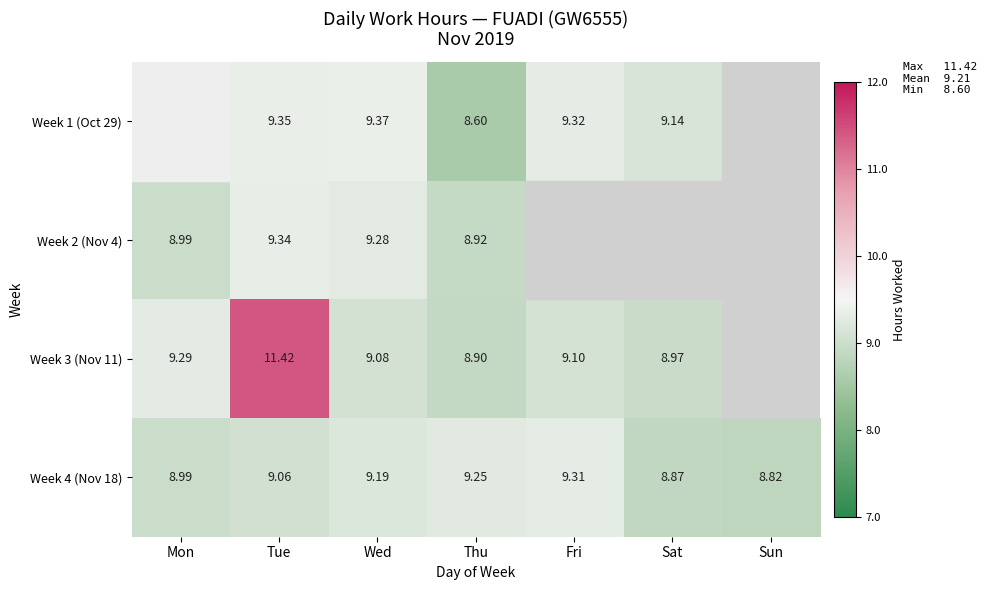

Is the value of Week 3 (Nov 11) at Wed greater than the value of Week 2 (Nov 4) at Mon?

Yes